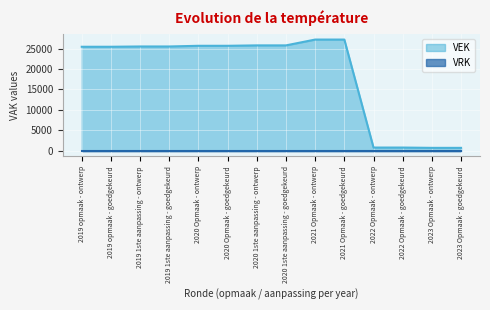

Which category has the highest value across all series?

2021 Opmaak - ontwerp